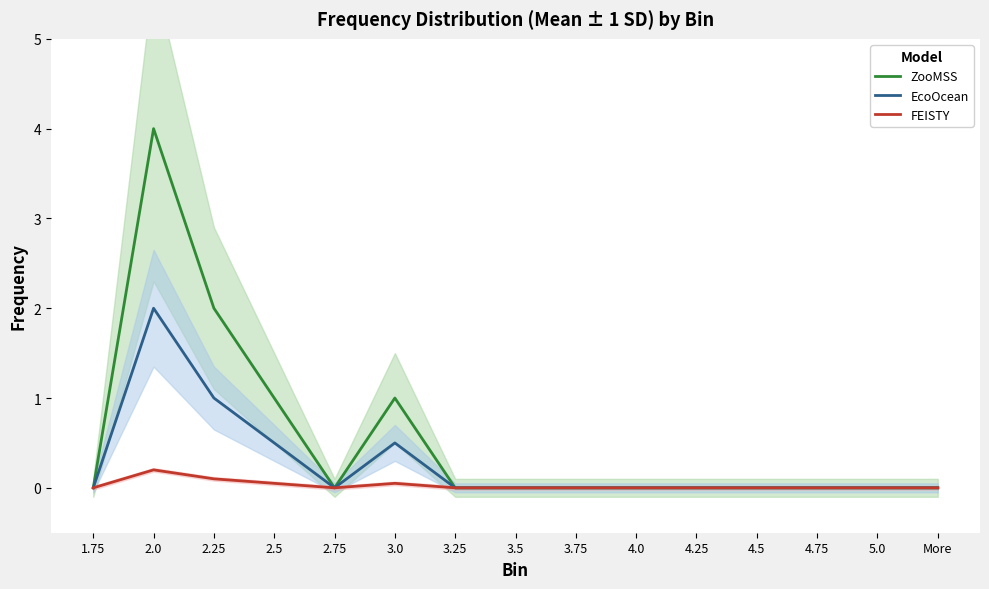

What is the average value of the ZooMSS series?

0.5